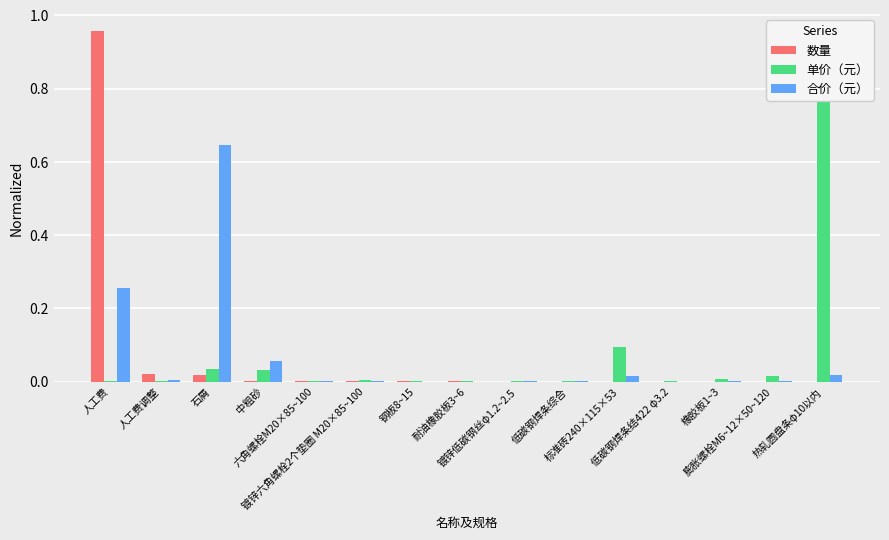

The value of 合价（元） at 镀锌低碳钢丝φ1.2~2.5 is 0.0. True or false?

True